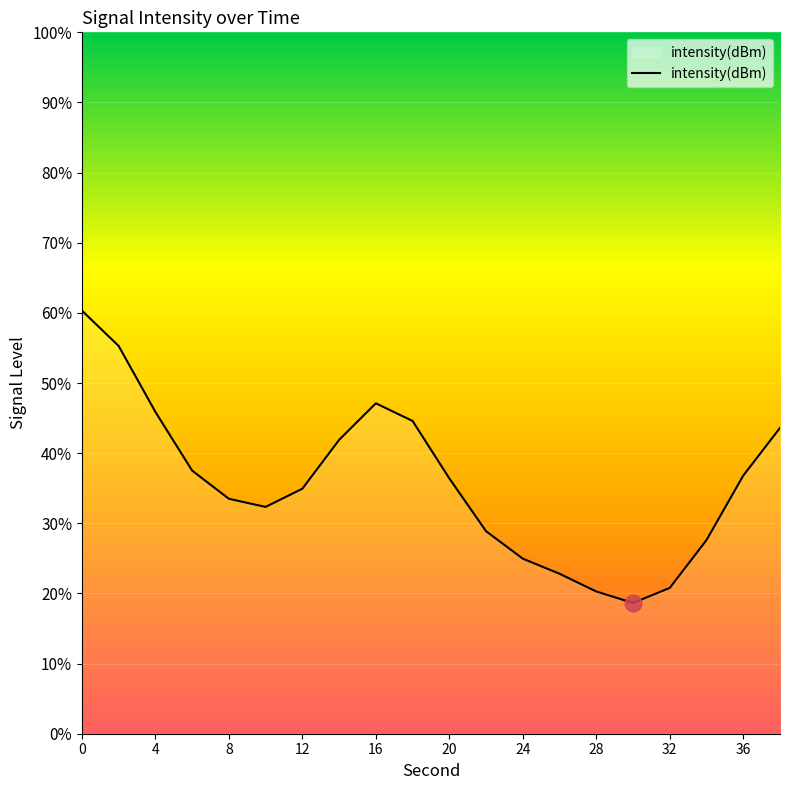

What is the difference between the maximum and minimum values?

41.7